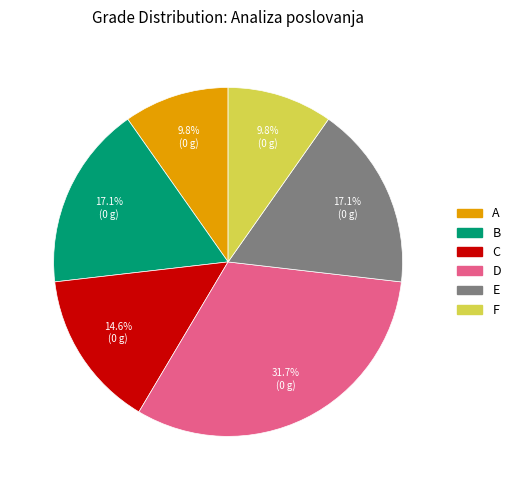

Is it true that D is 18% of the pie?

False